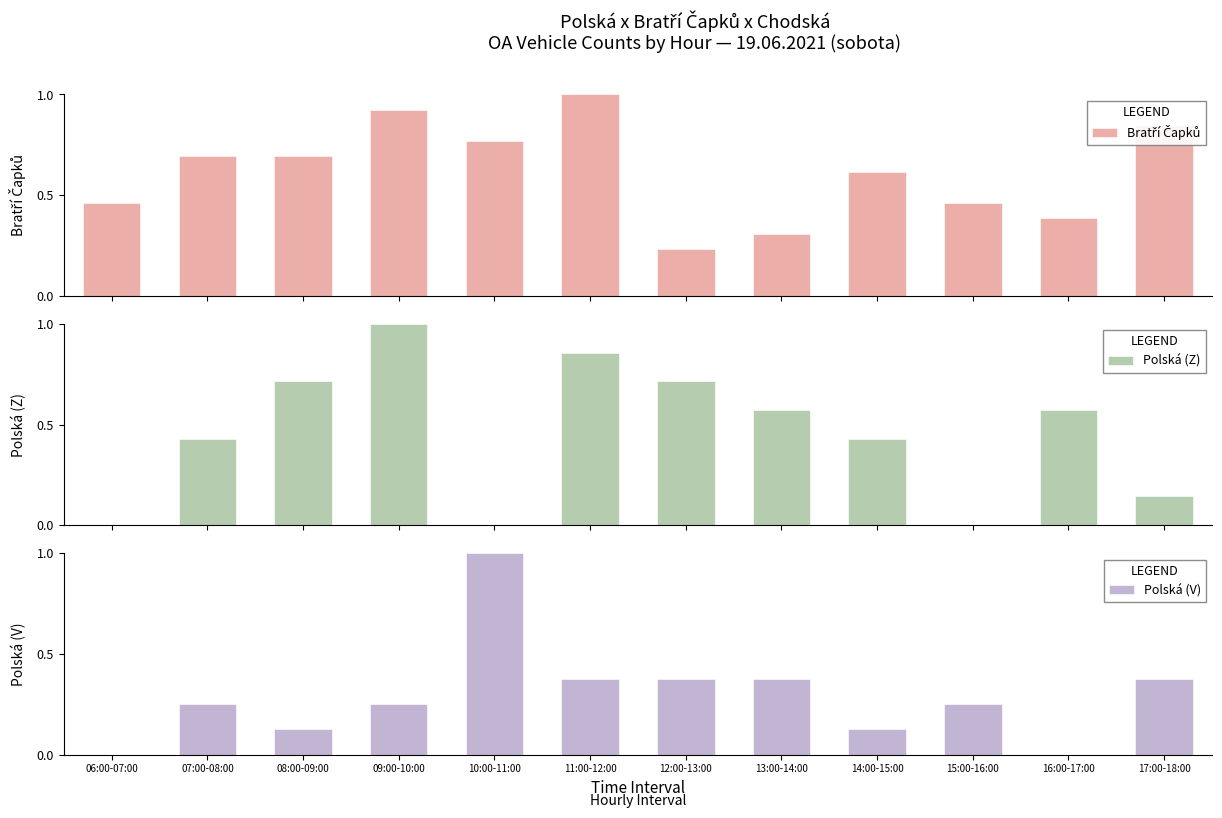

What value does the Polská (V) series have at 07:00-08:00?

0.2